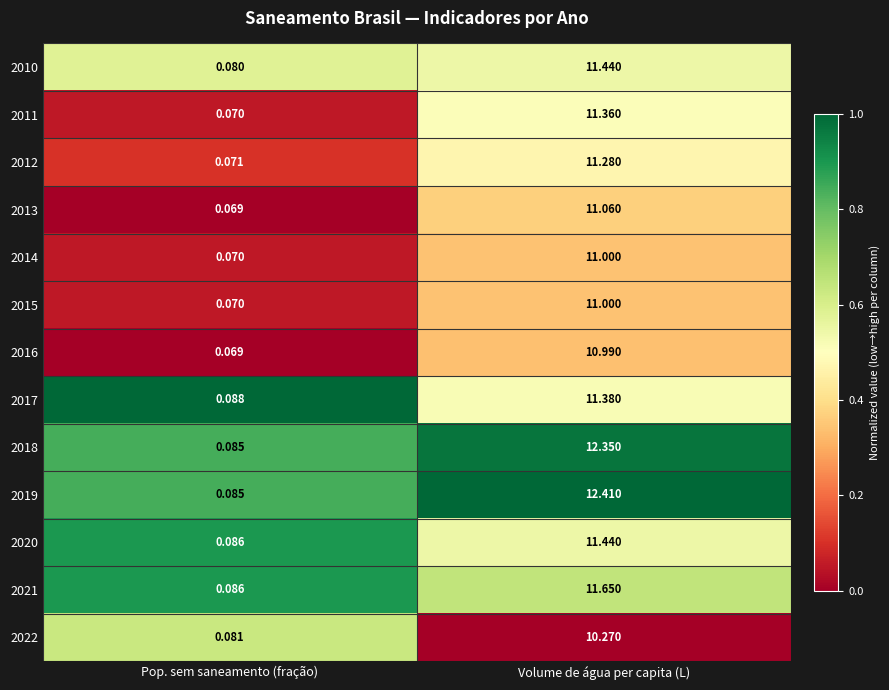

What is the spread (max minus min) of values at Volume de água per capita (L)?

2.1